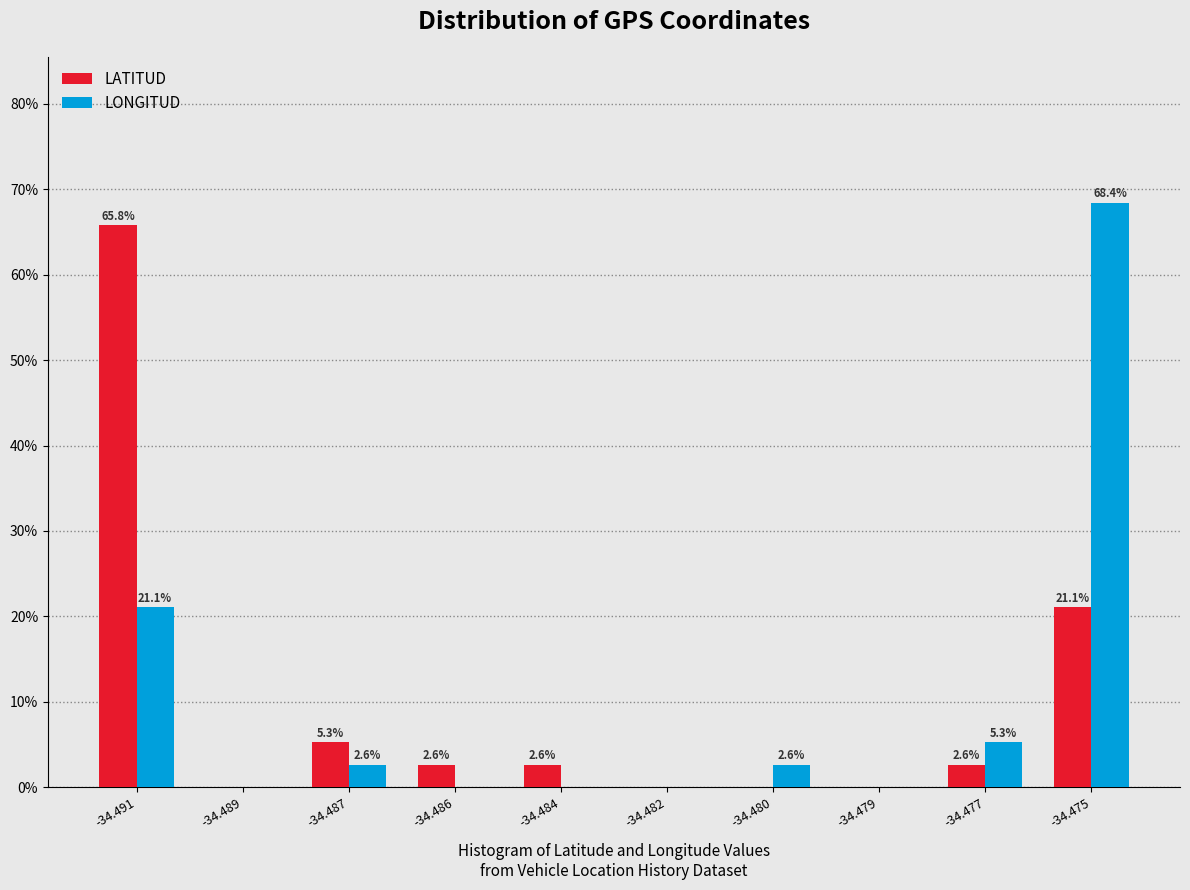

Reading left to right, transcribe all the data shown in this chart.

LATITUD: -34.491=65.8	-34.489=0.0	-34.487=5.3	-34.486=2.6	-34.484=2.6	-34.482=0.0	-34.480=0.0	-34.479=0.0	-34.477=2.6	-34.475=21.1
LONGITUD: -34.491=21.1	-34.489=0.0	-34.487=2.6	-34.486=0.0	-34.484=0.0	-34.482=0.0	-34.480=2.6	-34.479=0.0	-34.477=5.3	-34.475=68.4